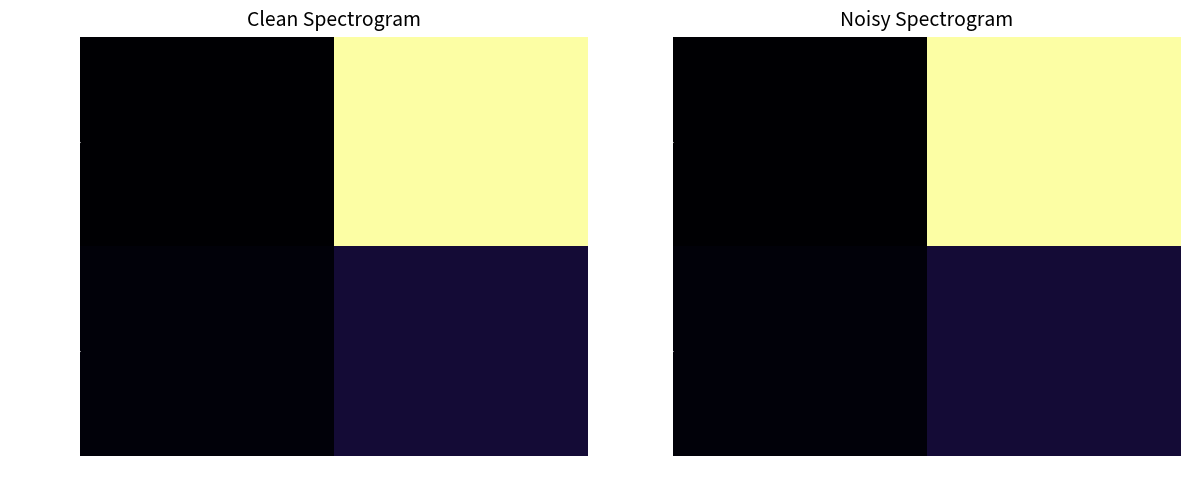

Which series has the widest spread of values?

3e2ba1ab...